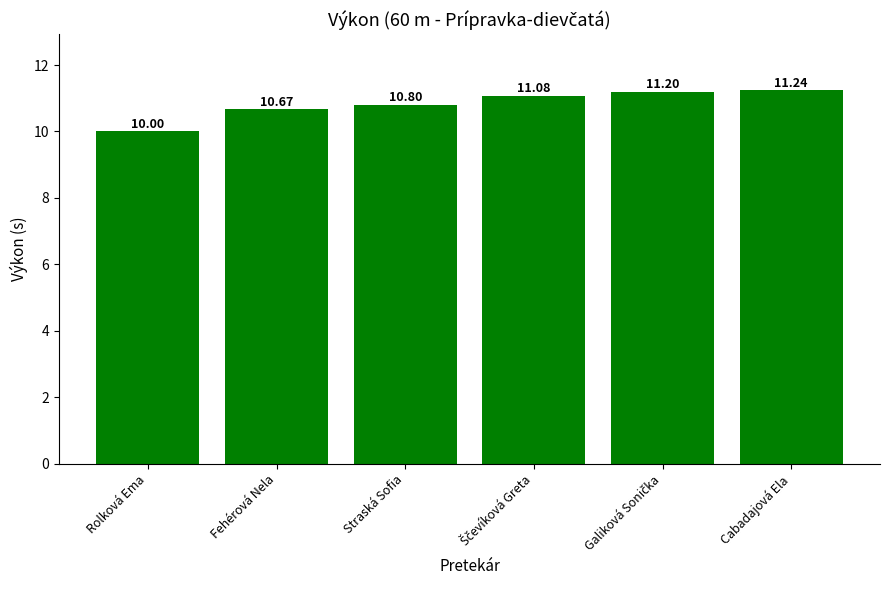

What is the change in value from Straská Sofia to Cabadajová Ela?

+0.4